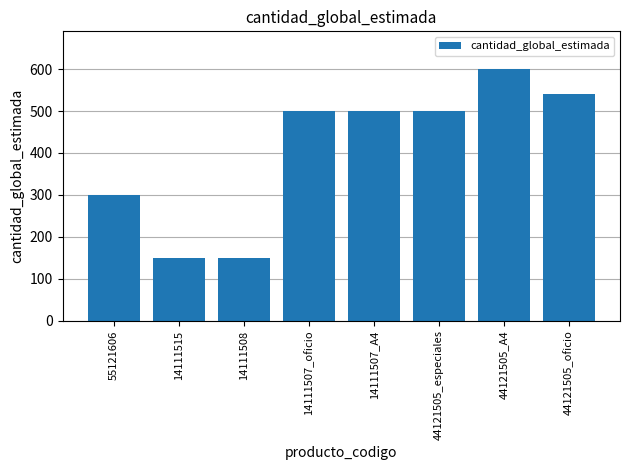

What is the difference between the maximum and second lowest values?

450